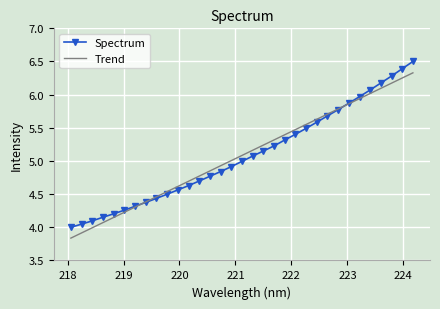

What are all the series names shown in the legend?

Spectrum, Trend